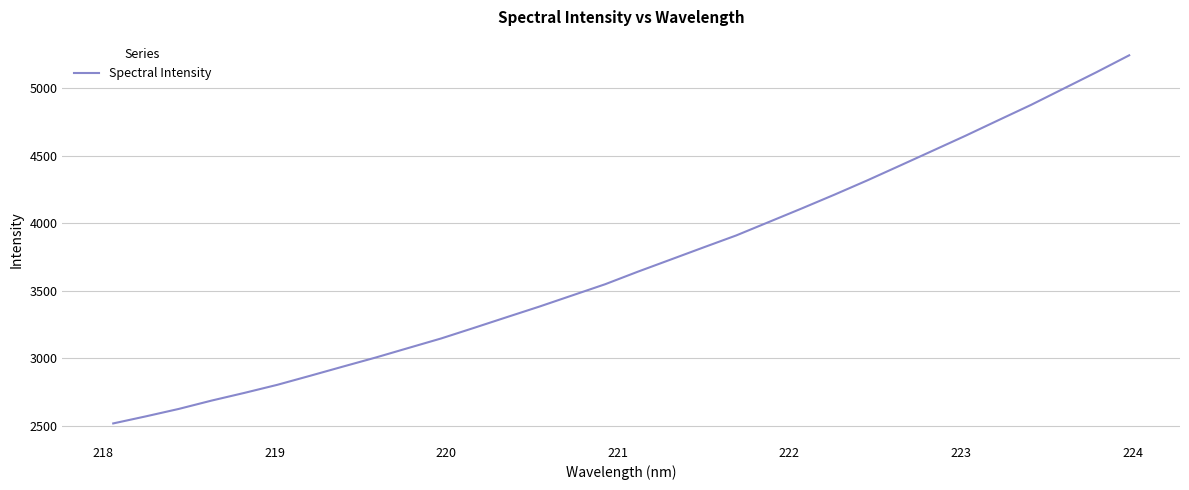

What is the maximum value shown in the chart?

5243.4